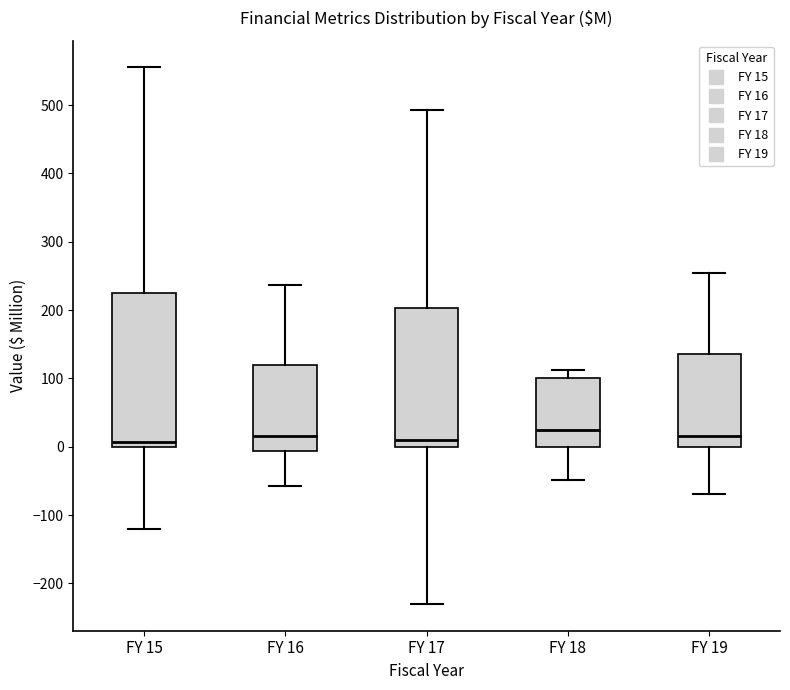

Reading left to right, read every box against the y-axis: the position of its median line, the range the box covers, and the ends of its whiskers. The values are not printed on the chart, so give them approximately, as read against the axis.

FY 15: median 10, box 0 to 220, whiskers -120 to 560
FY 16: median 20, box -10 to 120, whiskers -60 to 240
FY 17: median 10, box 0 to 200, whiskers -230 to 490
FY 18: median 20, box 0 to 100, whiskers -50 to 110
FY 19: median 20, box 0 to 140, whiskers -70 to 250